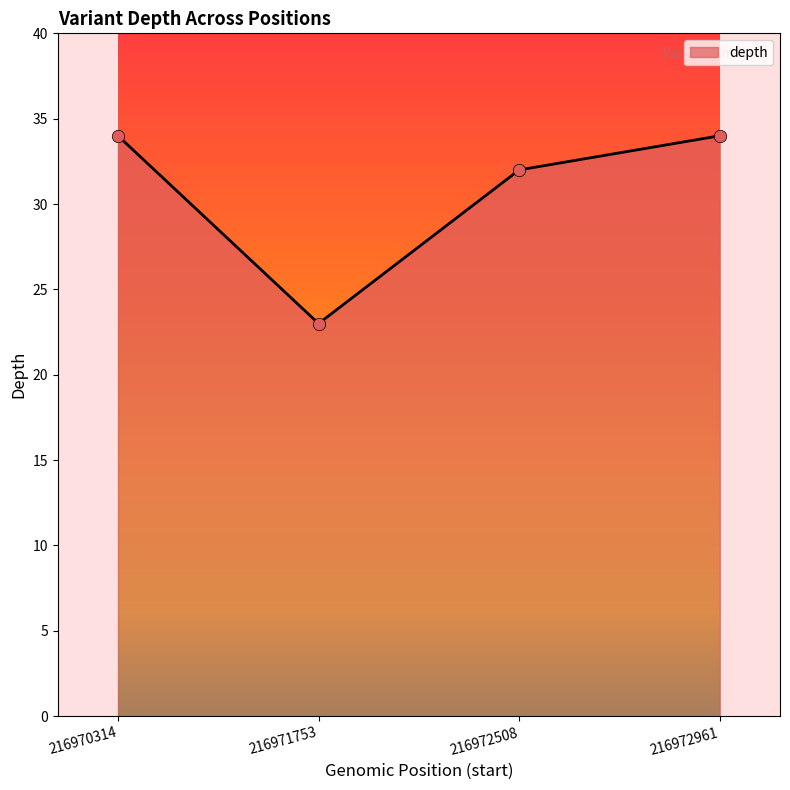

Between 216972508 and 216972961, which is larger?

216972961